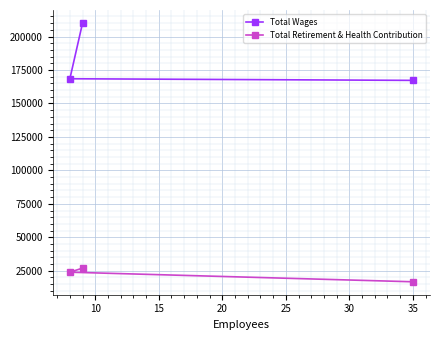

At how many categories does at least one series exceed 100098?

3